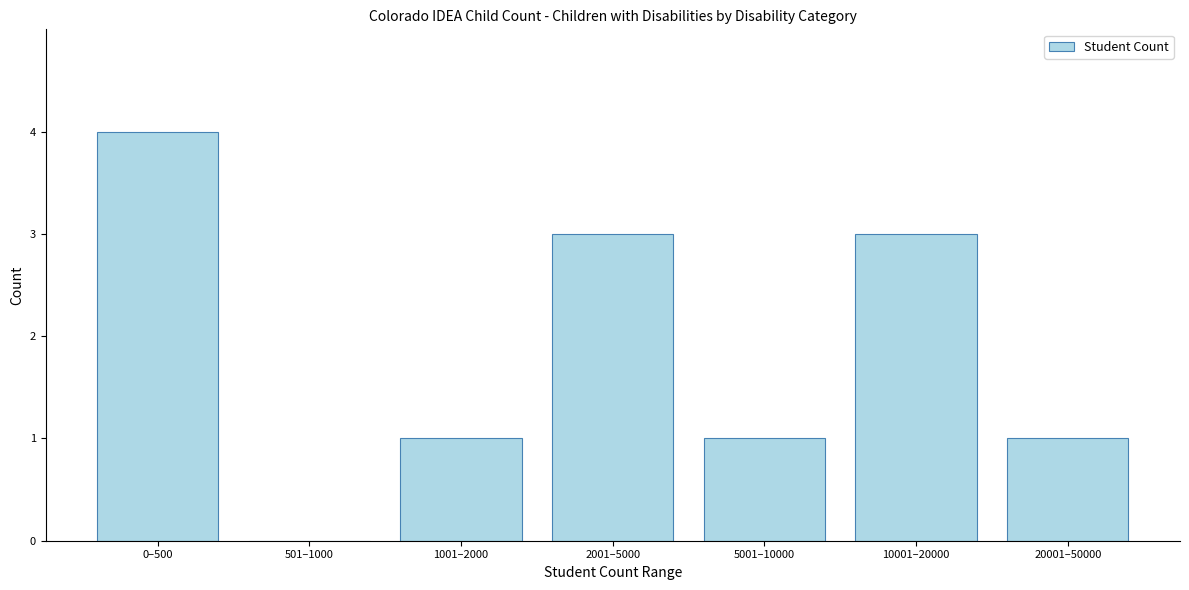

Reading left to right, transcribe all the data shown in this chart.

0–500=4	501–1000=0	1001–2000=1	2001–5000=3	5001–10000=1	10001–20000=3	20001–50000=1